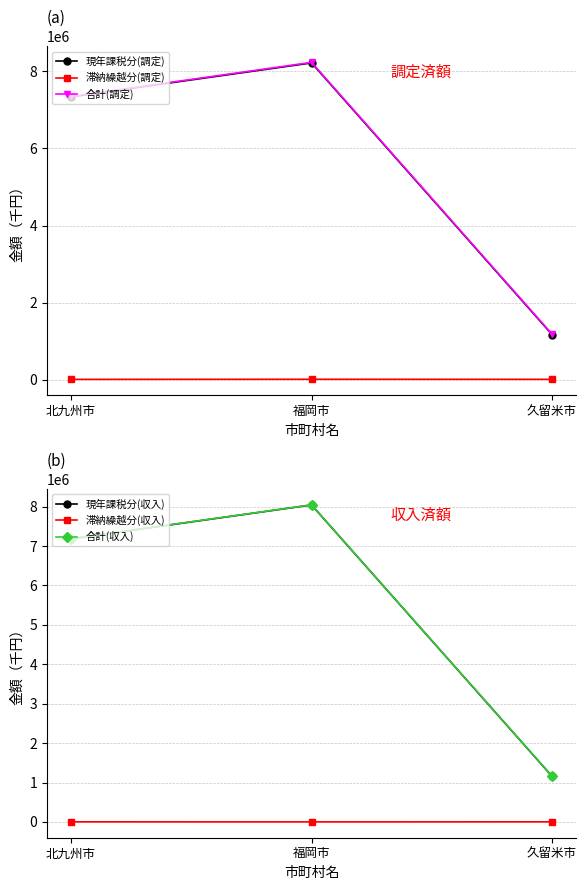

At which label does 現年課税分(調定) first exceed 7337709?

福岡市